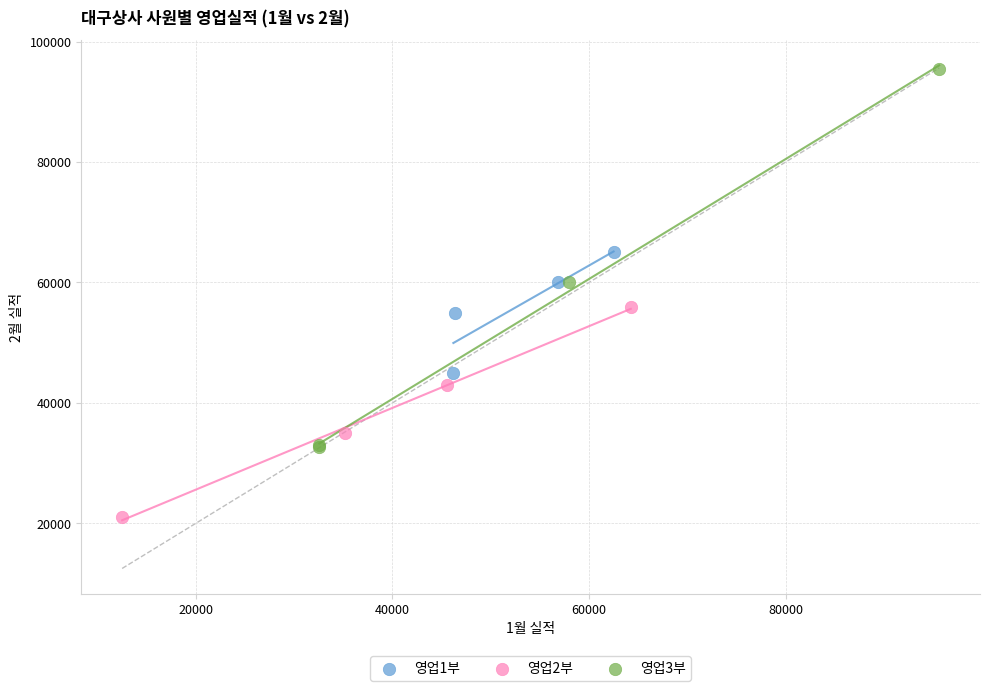

What are all the series names shown in the legend?

영업1부, 영업2부, 영업3부